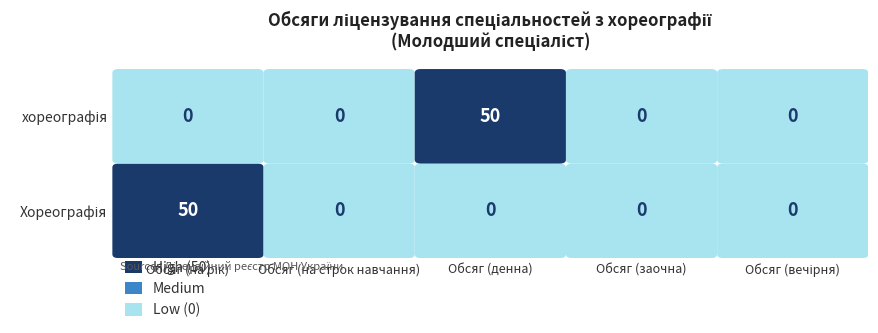

The value of Хореографія at Обсяг (на рік) is 50. True or false?

True